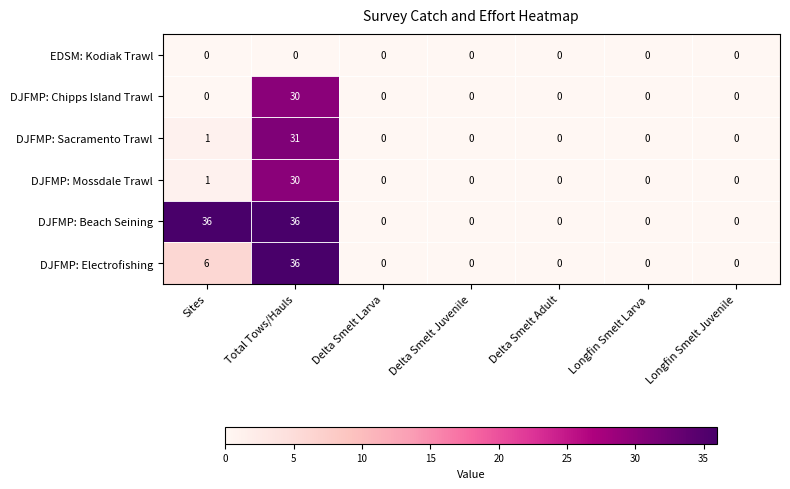

Read the DJFMP: Chipps Island Trawl value at Total Tows/Hauls, to the nearest 10.

30